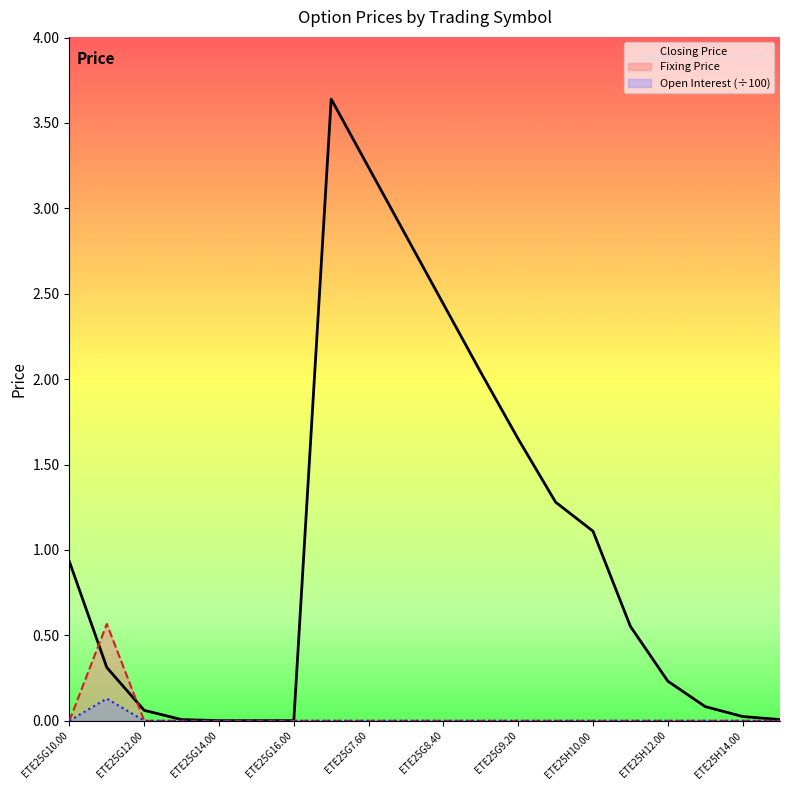

What is the greatest value displayed?

3.6